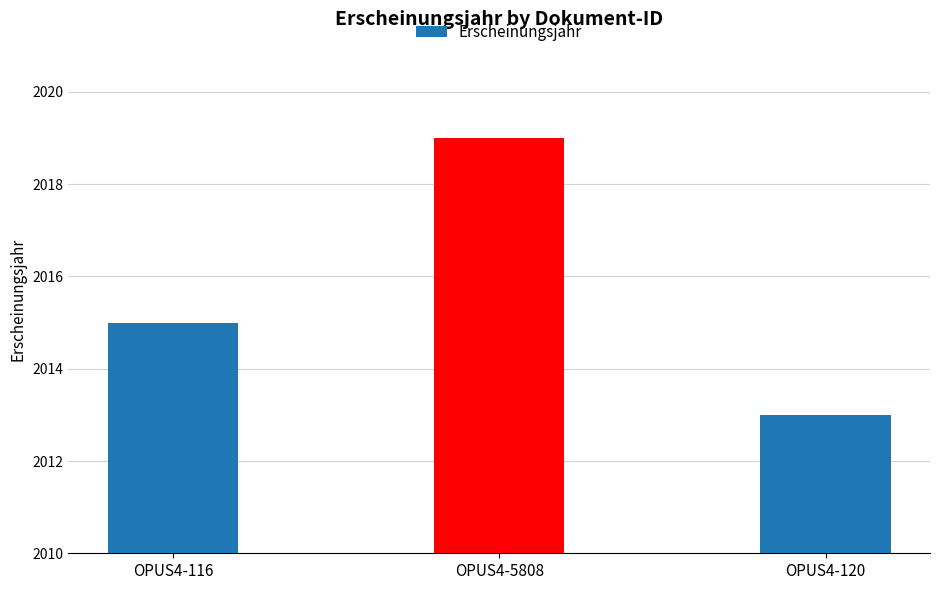

How many categories are shown in the chart?

3